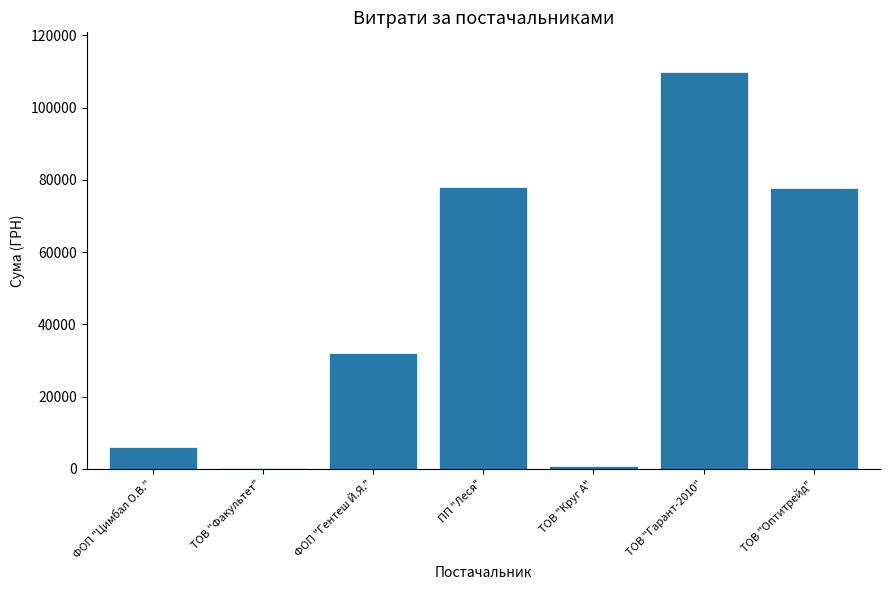

What is the greatest value displayed?

109832.6